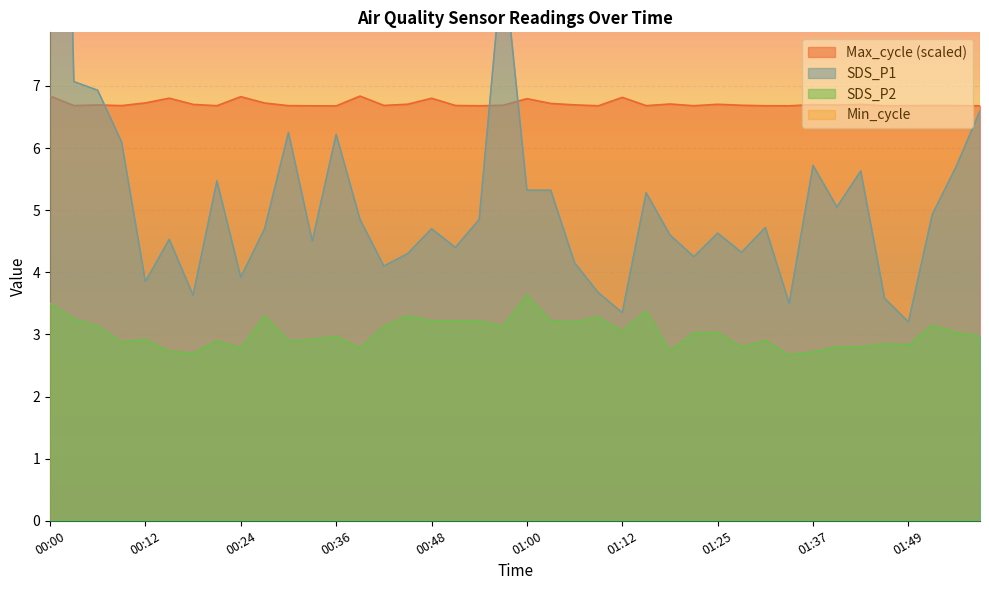

How many interior local valleys does the SDS_P2 series have?

12